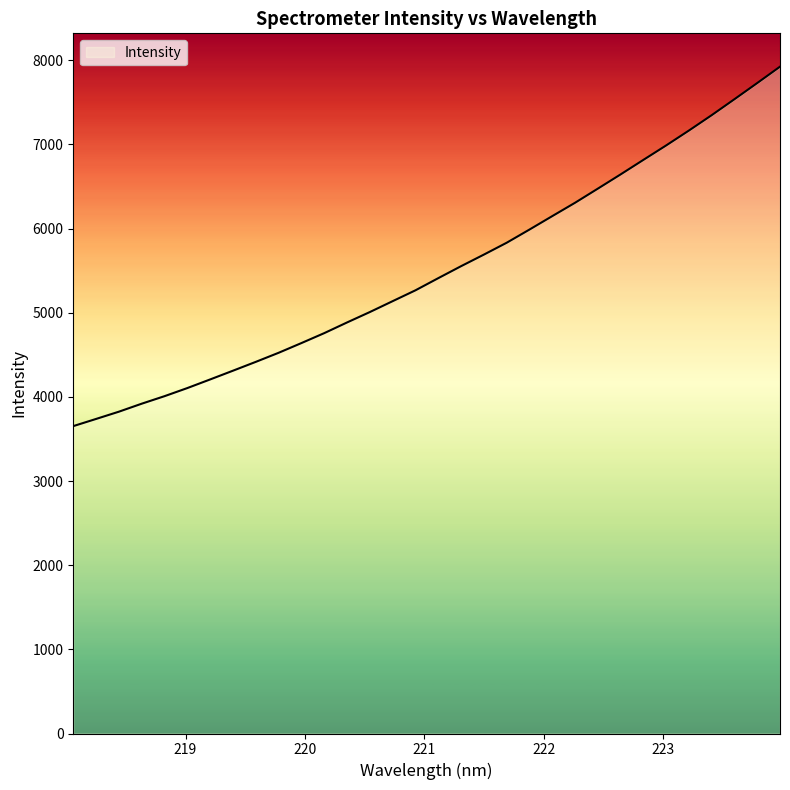

What is the maximum value shown in the chart?

7923.6